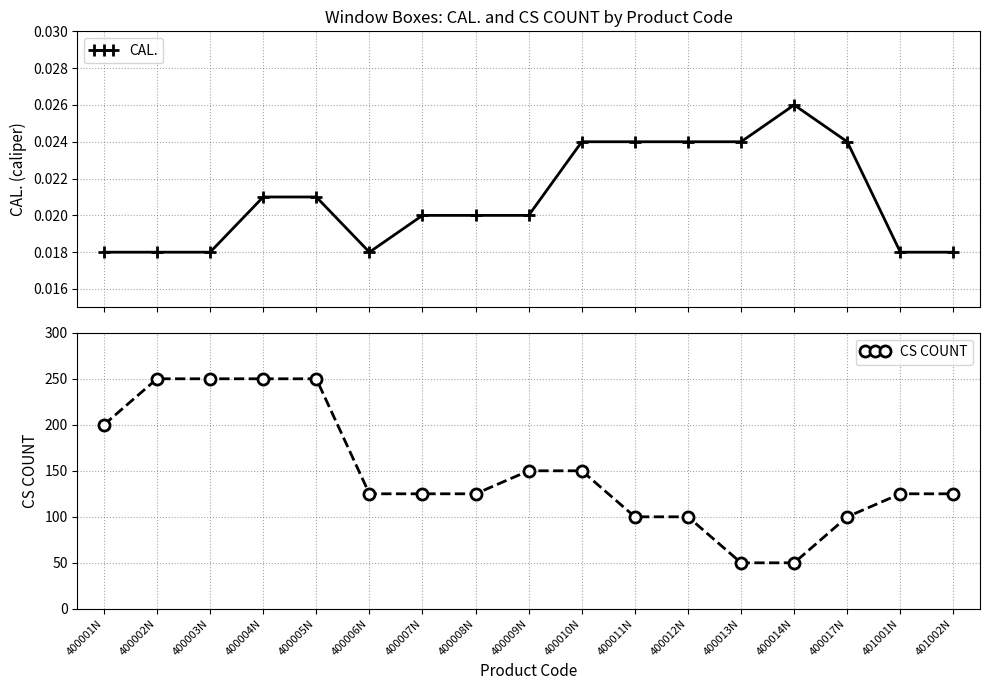

Is the value of CS COUNT at 400012N greater than the value of CAL. at 400014N?

Yes